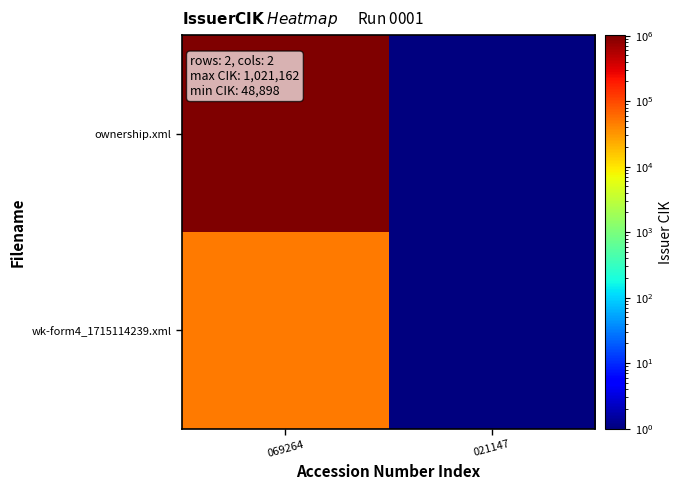

At which category is the sum across all series the highest?

069264